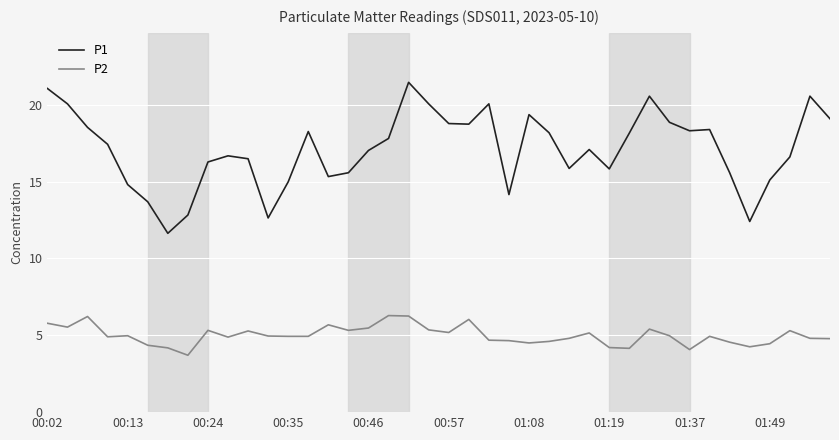

List the series in order of their overall mean, highest first.

P1, P2